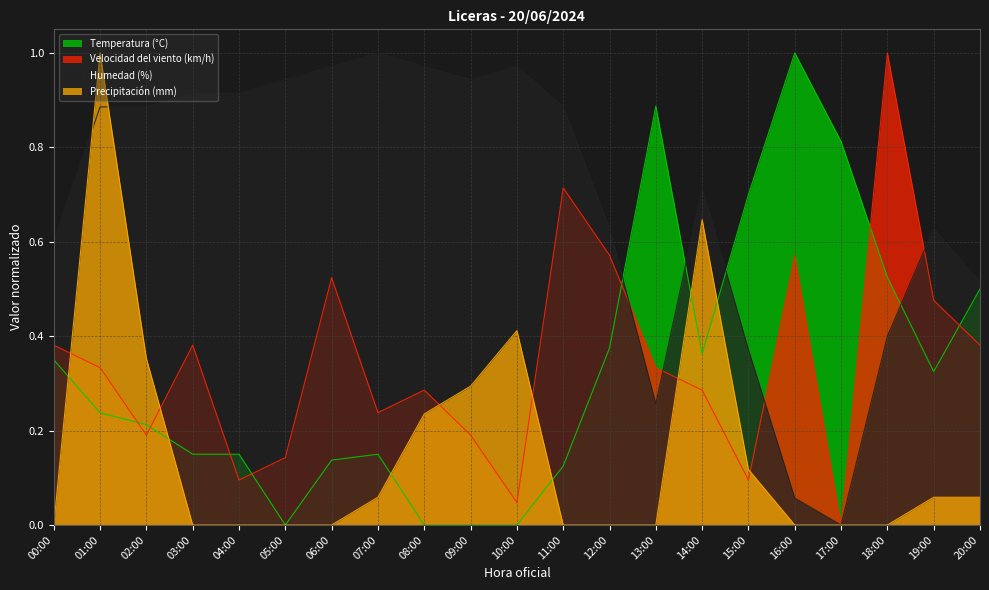

What are all the series names shown in the legend?

Temperatura (°C), Velocidad del viento (km/h), Humedad (%), Precipitación (mm)